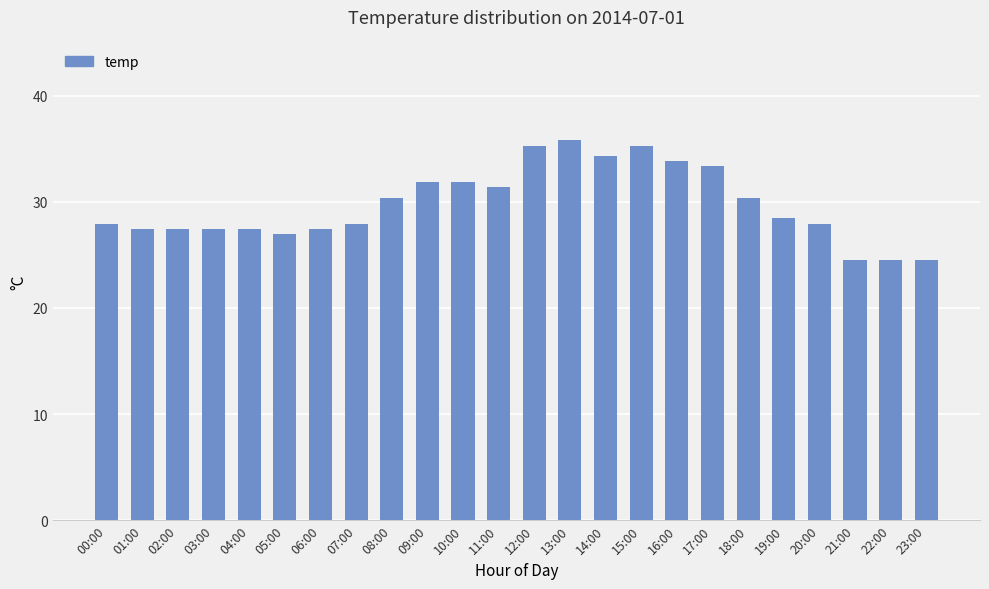

What is the ratio of the value at 12:00 to the value at 06:00?

1.3